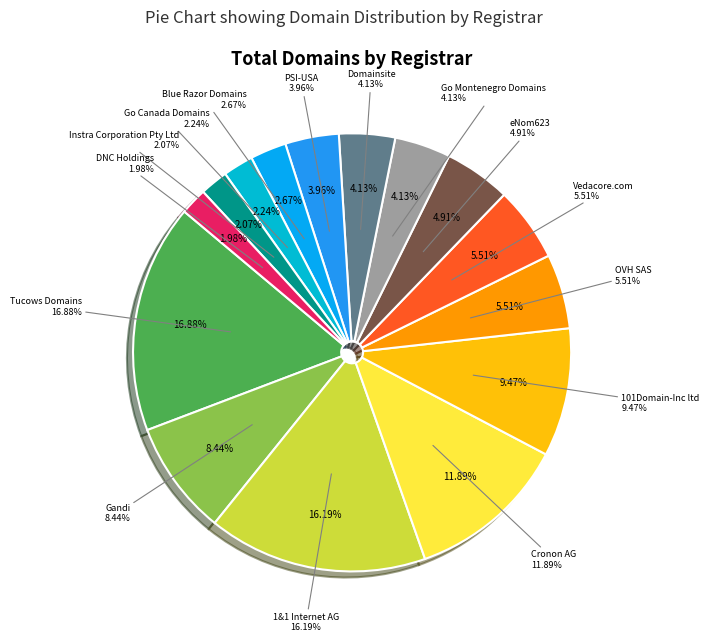

What percentage is the 1&1 Internet AG slice, to the nearest percent?

16%